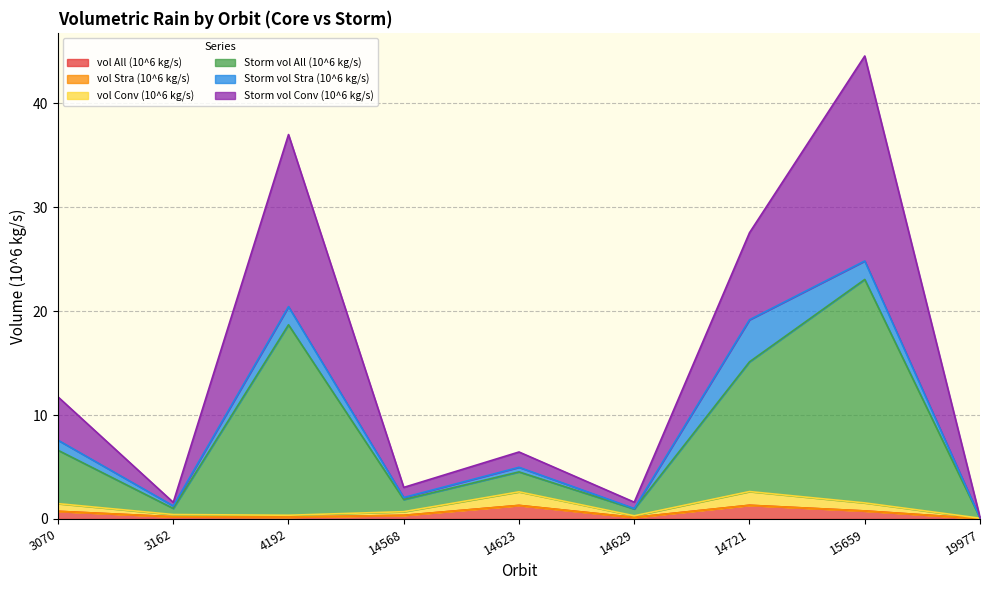

In vol Conv (10^6 kg/s), how many points are lower than both neighbors (excluding endpoints)?

2